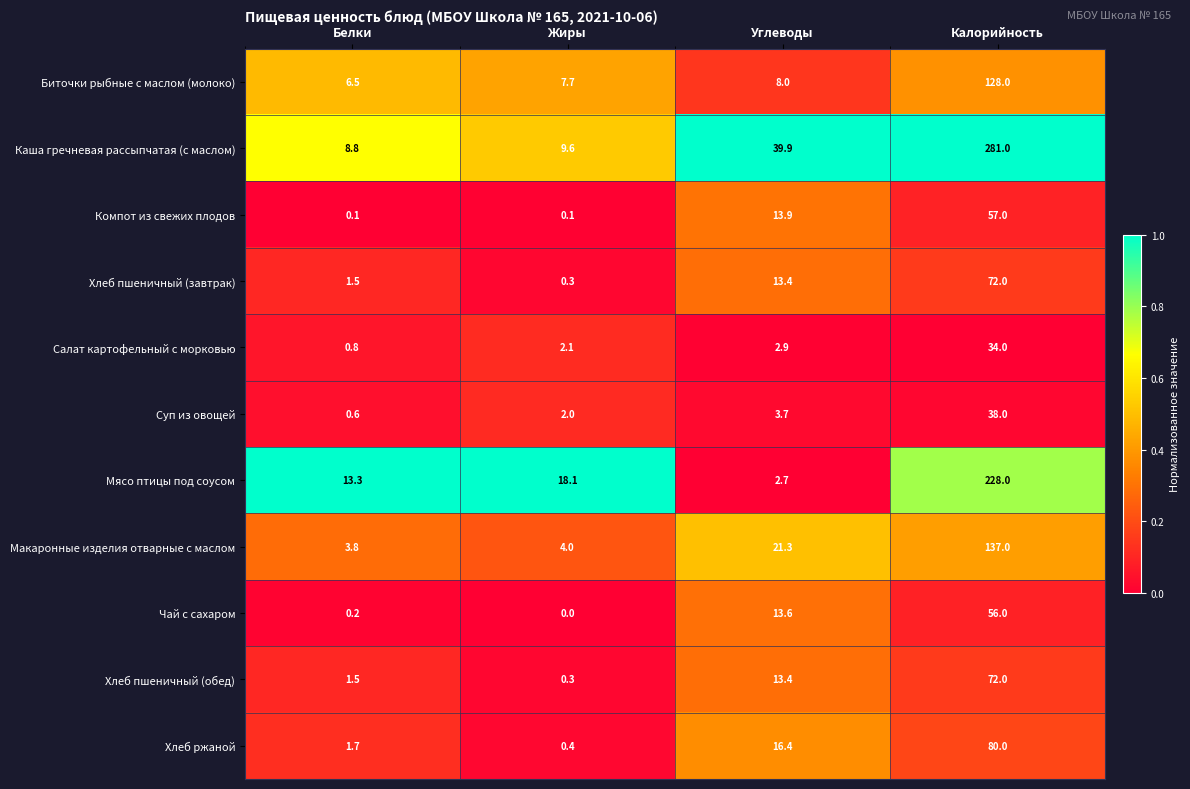

Which category has the highest value across all series?

Калорийность